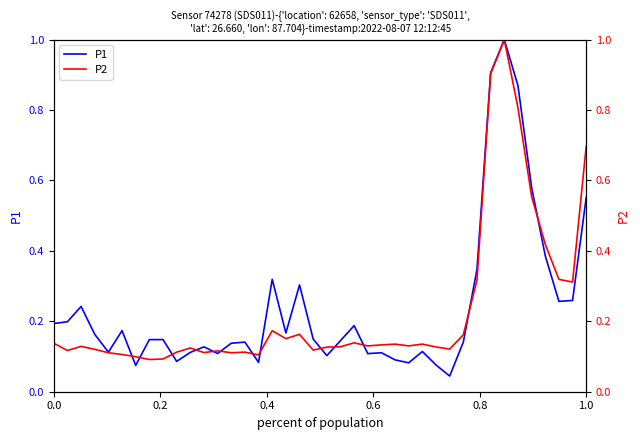

How many lines are shown in the chart?

2